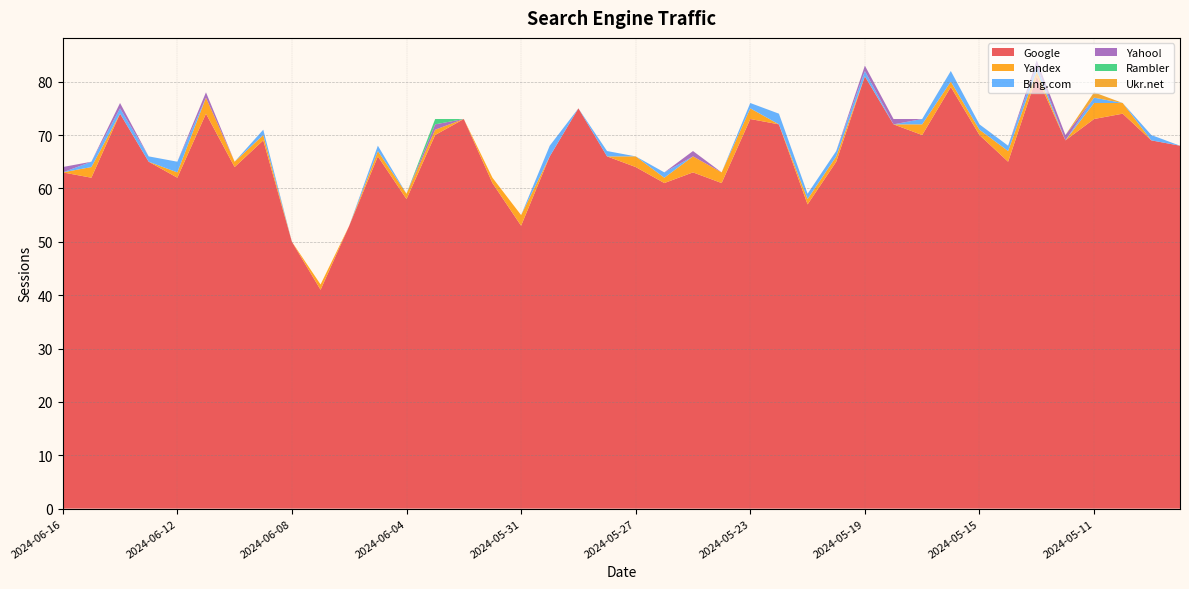

Reading left to right, transcribe all the data shown in this chart.

Google: 2024-06-16=63	2024-06-15=62	2024-06-14=74	2024-06-13=65	2024-06-12=62	2024-06-11=74	2024-06-10=64	2024-06-09=69	2024-06-08=50	2024-06-07=41	2024-06-06=53	2024-06-05=66	2024-06-04=58	2024-06-03=70	2024-06-02=73	2024-06-01=61	2024-05-31=53	2024-05-30=66	2024-05-29=75	2024-05-28=66	2024-05-27=64	2024-05-26=61	2024-05-25=63	2024-05-24=61	2024-05-23=73	2024-05-22=72	2024-05-21=57	2024-05-20=65	2024-05-19=81	2024-05-18=72	2024-05-17=70	2024-05-16=79	2024-05-15=70	2024-05-14=65	2024-05-13=81	2024-05-12=69	2024-05-11=73	2024-05-10=74	2024-05-09=69	2024-05-08=68
Yandex: 2024-06-16=0	2024-06-15=2	2024-06-14=0	2024-06-13=0	2024-06-12=1	2024-06-11=3	2024-06-10=1	2024-06-09=1	2024-06-08=0	2024-06-07=1	2024-06-06=0	2024-06-05=1	2024-06-04=1	2024-06-03=1	2024-06-02=0	2024-06-01=1	2024-05-31=2	2024-05-30=0	2024-05-29=0	2024-05-28=0	2024-05-27=2	2024-05-26=1	2024-05-25=3	2024-05-24=2	2024-05-23=2	2024-05-22=0	2024-05-21=1	2024-05-20=1	2024-05-19=0	2024-05-18=0	2024-05-17=2	2024-05-16=1	2024-05-15=1	2024-05-14=2	2024-05-13=1	2024-05-12=0	2024-05-11=3	2024-05-10=2	2024-05-09=0	2024-05-08=0
Bing.com: 2024-06-16=0	2024-06-15=1	2024-06-14=1	2024-06-13=1	2024-06-12=2	2024-06-11=0	2024-06-10=0	2024-06-09=1	2024-06-08=0	2024-06-07=0	2024-06-06=0	2024-06-05=1	2024-06-04=0	2024-06-03=0	2024-06-02=0	2024-06-01=0	2024-05-31=0	2024-05-30=2	2024-05-29=0	2024-05-28=1	2024-05-27=0	2024-05-26=1	2024-05-25=0	2024-05-24=0	2024-05-23=1	2024-05-22=2	2024-05-21=1	2024-05-20=1	2024-05-19=1	2024-05-18=0	2024-05-17=1	2024-05-16=2	2024-05-15=1	2024-05-14=1	2024-05-13=1	2024-05-12=0	2024-05-11=1	2024-05-10=0	2024-05-09=1	2024-05-08=0
Yahoo!: 2024-06-16=1	2024-06-15=0	2024-06-14=1	2024-06-13=0	2024-06-12=0	2024-06-11=1	2024-06-10=0	2024-06-09=0	2024-06-08=0	2024-06-07=0	2024-06-06=0	2024-06-05=0	2024-06-04=0	2024-06-03=1	2024-06-02=0	2024-06-01=0	2024-05-31=0	2024-05-30=0	2024-05-29=0	2024-05-28=0	2024-05-27=0	2024-05-26=0	2024-05-25=1	2024-05-24=0	2024-05-23=0	2024-05-22=0	2024-05-21=0	2024-05-20=0	2024-05-19=1	2024-05-18=1	2024-05-17=0	2024-05-16=0	2024-05-15=0	2024-05-14=0	2024-05-13=1	2024-05-12=1	2024-05-11=0	2024-05-10=0	2024-05-09=0	2024-05-08=0
Rambler: 2024-06-16=0	2024-06-15=0	2024-06-14=0	2024-06-13=0	2024-06-12=0	2024-06-11=0	2024-06-10=0	2024-06-09=0	2024-06-08=0	2024-06-07=0	2024-06-06=0	2024-06-05=0	2024-06-04=0	2024-06-03=1	2024-06-02=0	2024-06-01=0	2024-05-31=0	2024-05-30=0	2024-05-29=0	2024-05-28=0	2024-05-27=0	2024-05-26=0	2024-05-25=0	2024-05-24=0	2024-05-23=0	2024-05-22=0	2024-05-21=0	2024-05-20=0	2024-05-19=0	2024-05-18=0	2024-05-17=0	2024-05-16=0	2024-05-15=0	2024-05-14=0	2024-05-13=0	2024-05-12=0	2024-05-11=0	2024-05-10=0	2024-05-09=0	2024-05-08=0
Ukr.net: 2024-06-16=0	2024-06-15=0	2024-06-14=0	2024-06-13=0	2024-06-12=0	2024-06-11=0	2024-06-10=0	2024-06-09=0	2024-06-08=0	2024-06-07=0	2024-06-06=0	2024-06-05=0	2024-06-04=0	2024-06-03=0	2024-06-02=0	2024-06-01=0	2024-05-31=0	2024-05-30=0	2024-05-29=0	2024-05-28=0	2024-05-27=0	2024-05-26=0	2024-05-25=0	2024-05-24=0	2024-05-23=0	2024-05-22=0	2024-05-21=0	2024-05-20=0	2024-05-19=0	2024-05-18=0	2024-05-17=0	2024-05-16=0	2024-05-15=0	2024-05-14=0	2024-05-13=0	2024-05-12=0	2024-05-11=1	2024-05-10=0	2024-05-09=0	2024-05-08=0